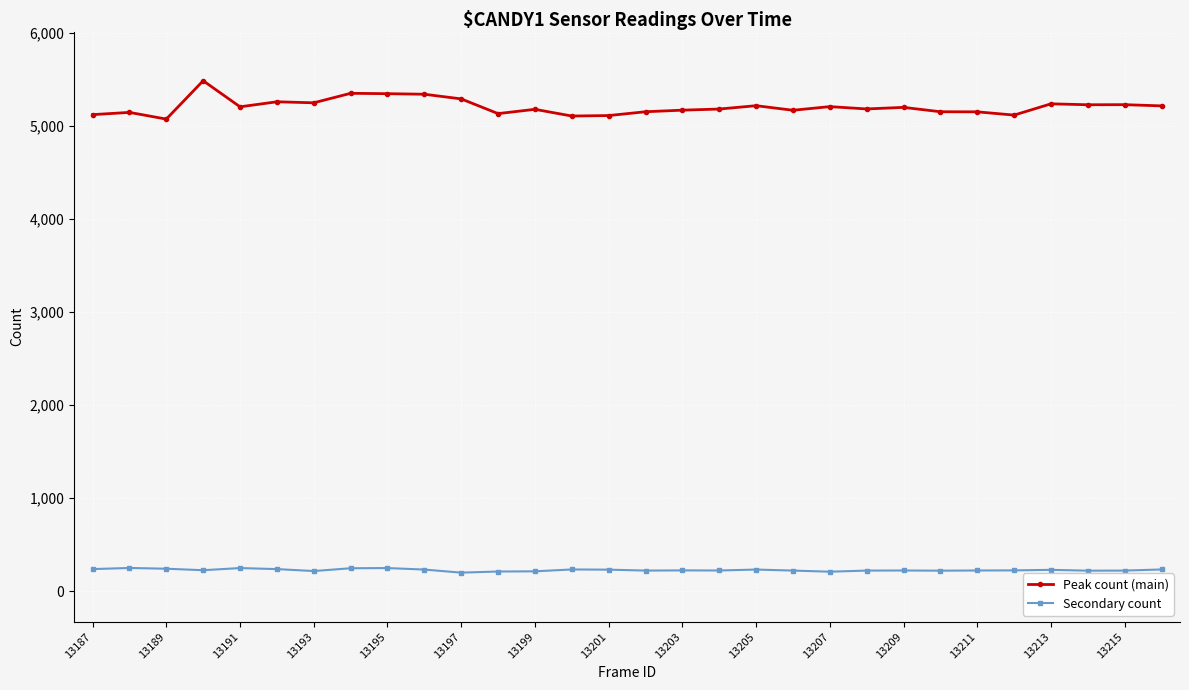

What is the value of the Secondary count point at the 15th from the left?

231